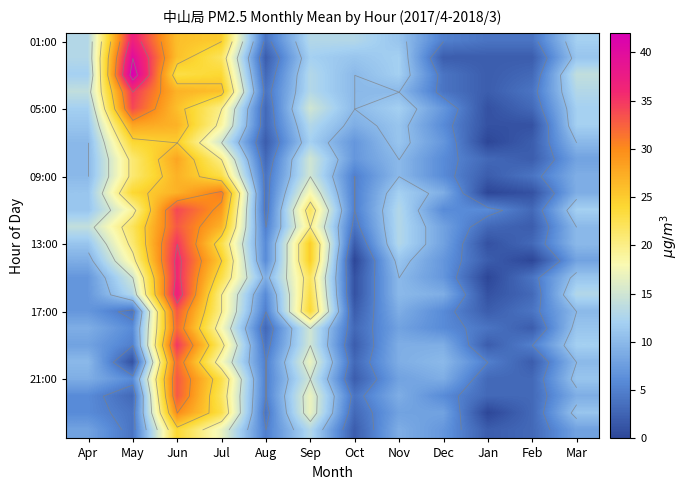

How many categories are shown in the chart?

12